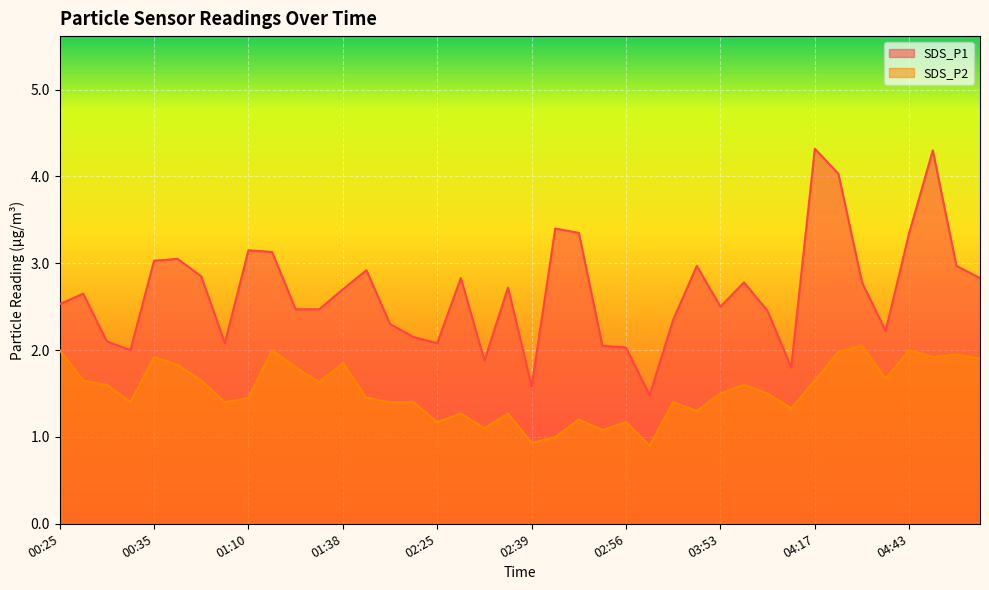

Between 02:44 and 03:01, which series saw the biggest shift?

SDS_P1